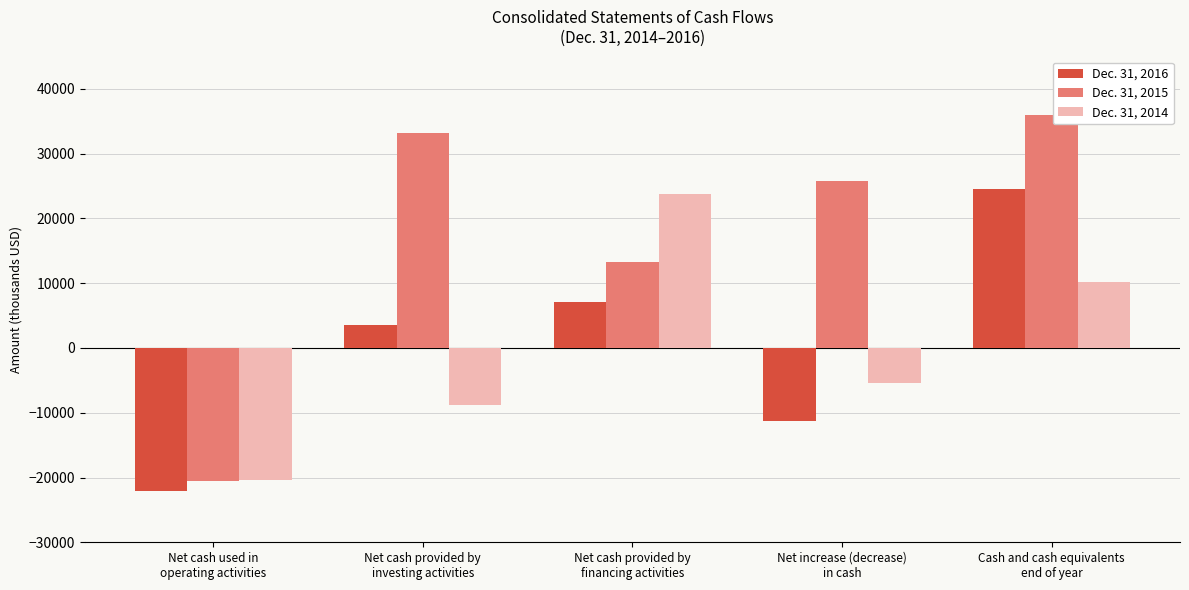

Rank the series at Net increase (decrease)
in cash from highest to lowest value.

Dec. 31, 2015, Dec. 31, 2014, Dec. 31, 2016